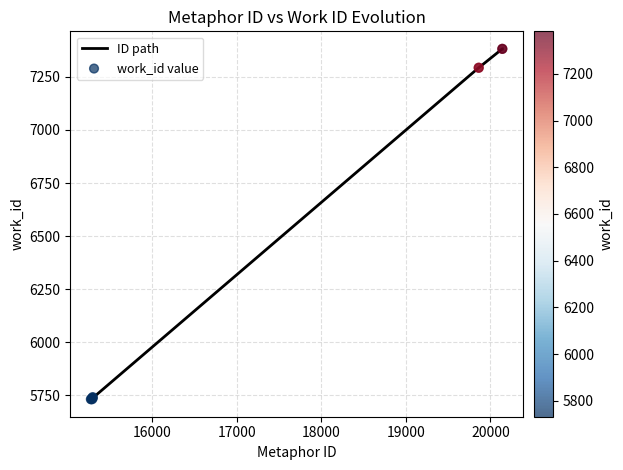

What is the smallest value displayed?

5732